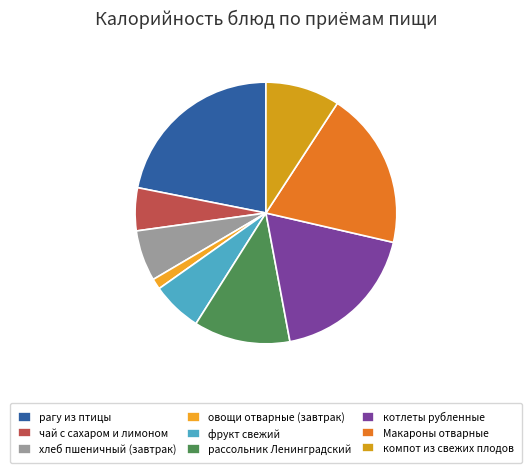

Does any single category account for the majority?

No